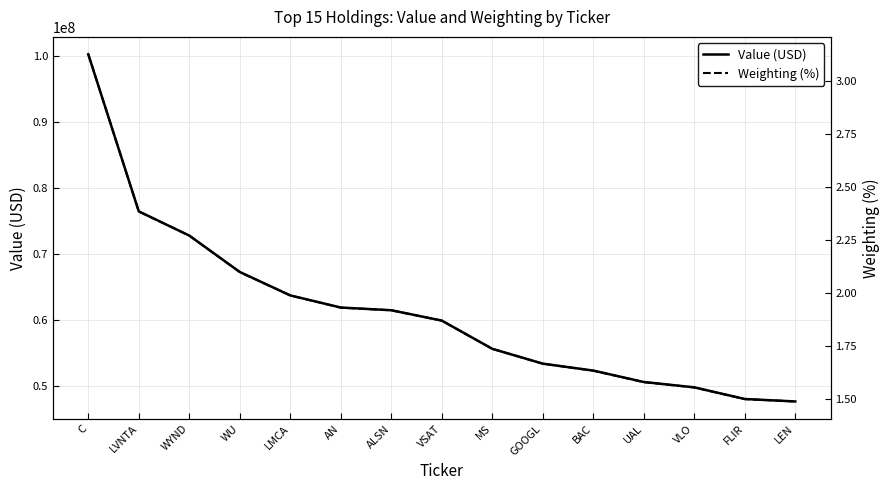

True or false: Value (USD) and Weighting (%) cross at least once.

False